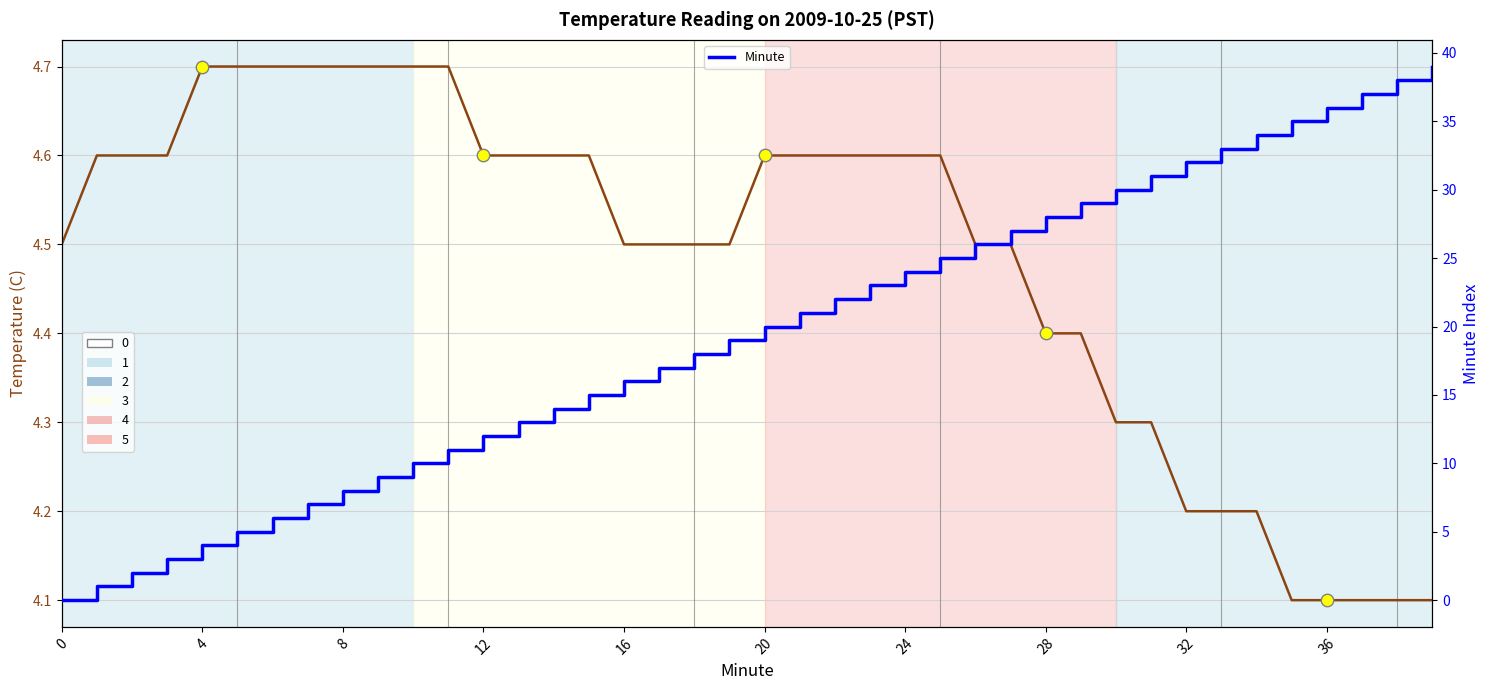

Is the value of Temperature (C) at 35 greater than the value of Minute at 1?

Yes